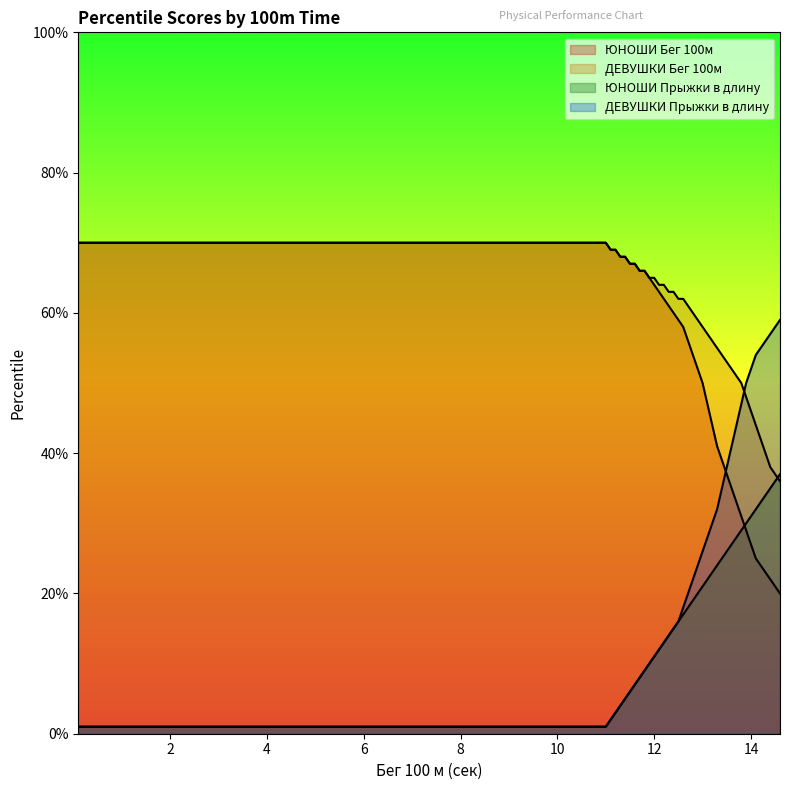

Which series has the largest total across all categories?

ДЕВУШКИ Бег 100м